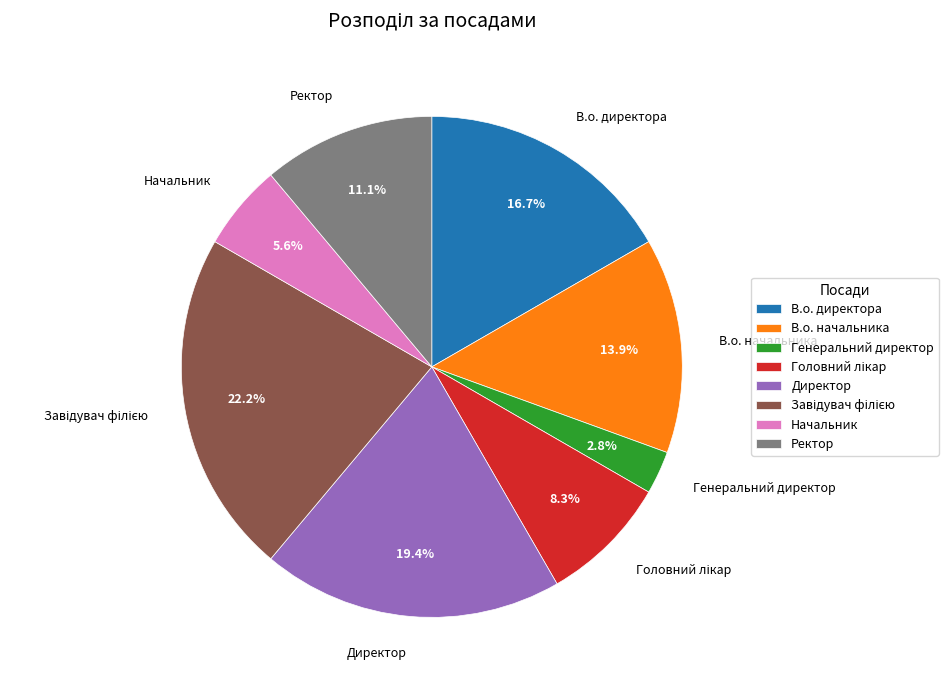

To the nearest percent, what percentage of the pie is Генеральний директор?

3%